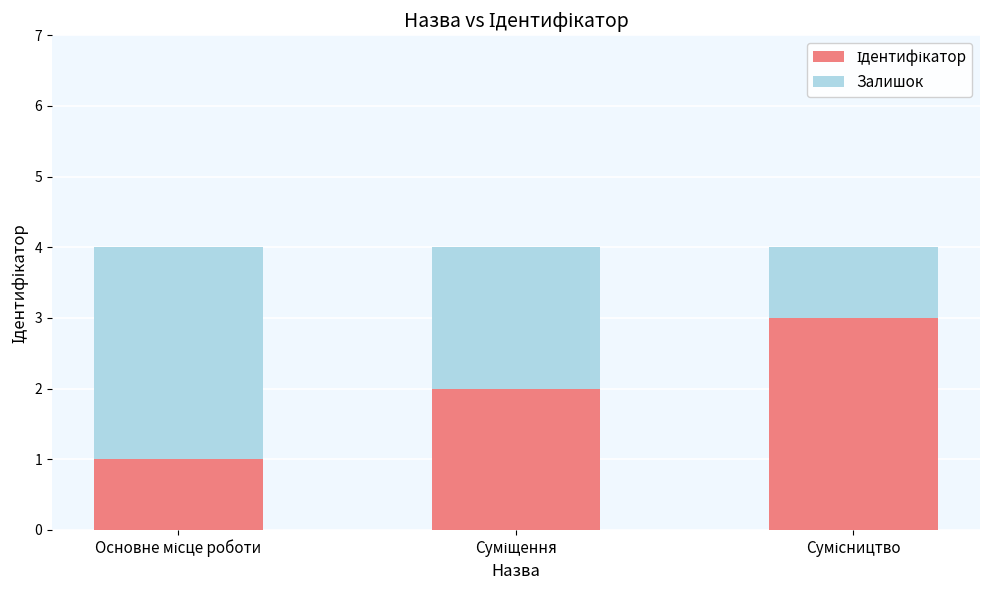

At Основне місце роботи, list the series in order from largest to smallest.

Залишок, Ідентифікатор